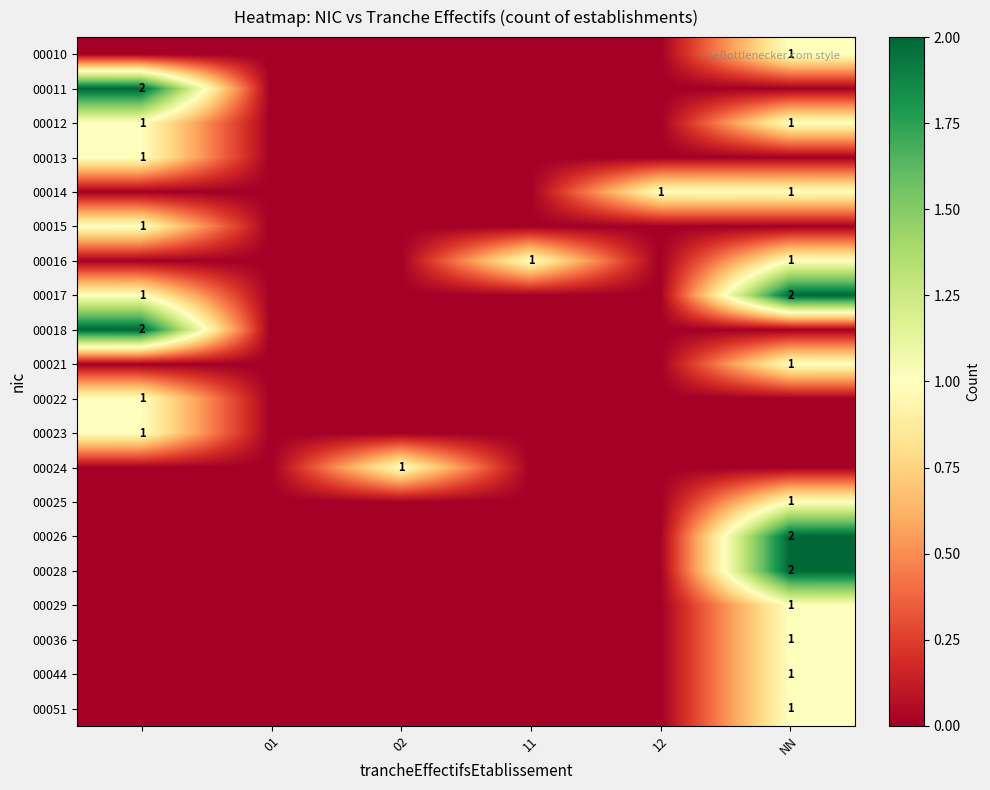

At how many categories does at least one series exceed 0?

5